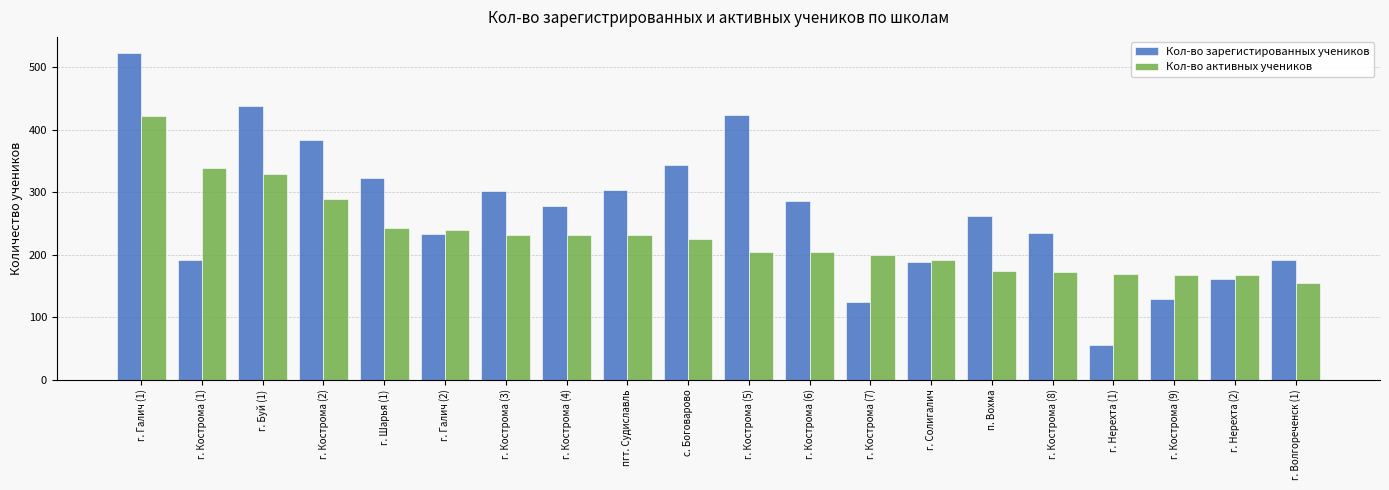

At which label is Кол-во активных учеников closest to 288?

г. Кострома (2)